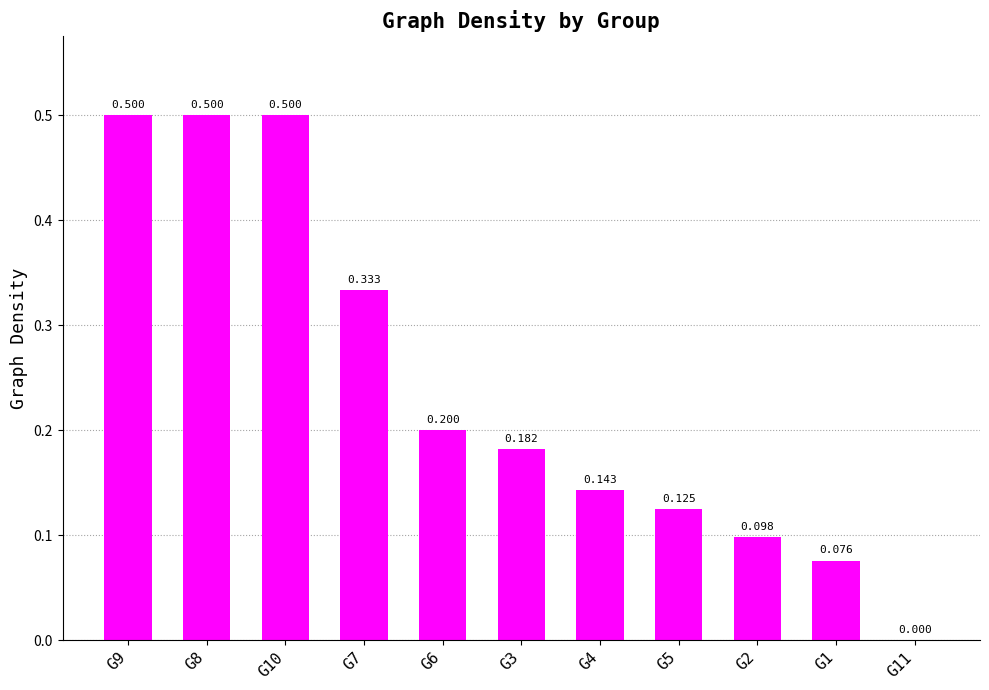

Reading left to right, transcribe all the data shown in this chart.

0.5	0.5	0.5	0.3	0.2	0.2	0.1	0.1	0.1	0.1	0.0